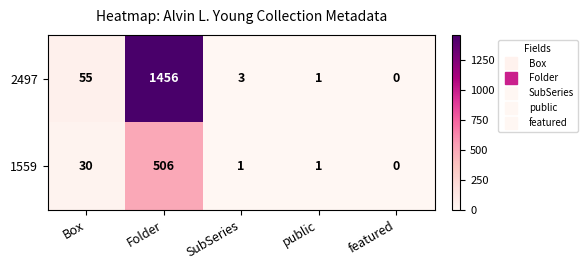

At which category is the sum across all series the highest?

Folder